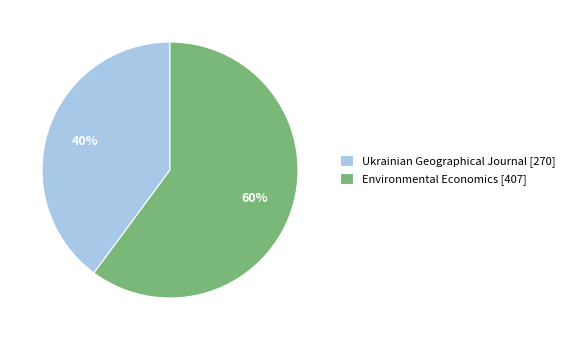

Count the number of slices in the pie.

2